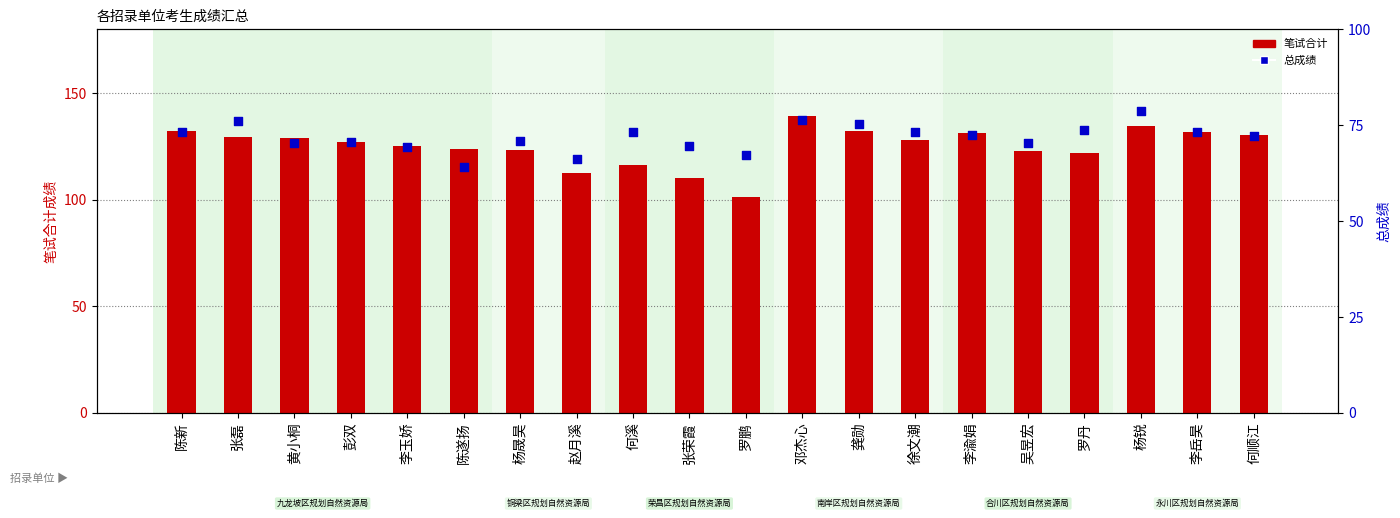

At which category is the sum across all series the highest?

邓杰心